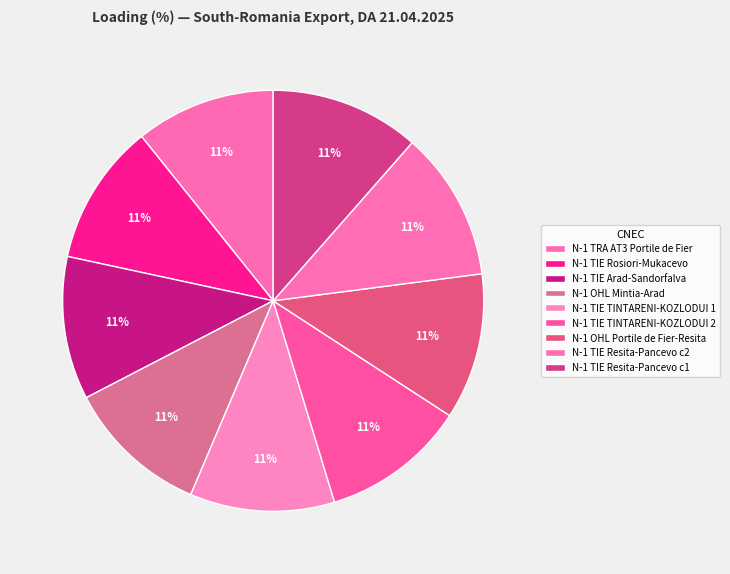

What percentage is the N-1 TIE Resita-Pancevo c1 slice, to the nearest percent?

11%